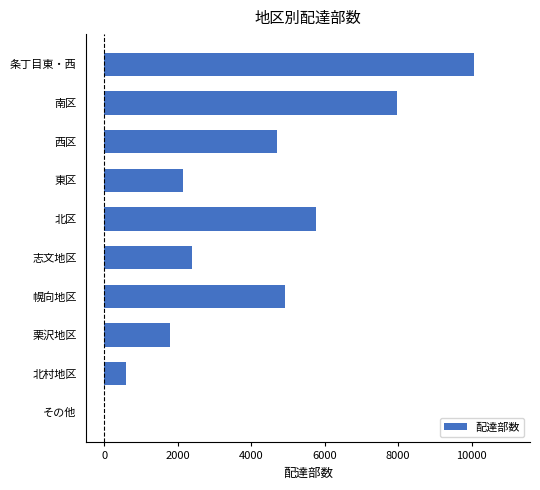

Reading top to bottom, transcribe all the data shown in this chart.

条丁目東・西=10080	南区=7980	西区=4700	東区=2150	北区=5770	志文地区=2400	幌向地区=4920	栗沢地区=1800	北村地区=600	その他=0